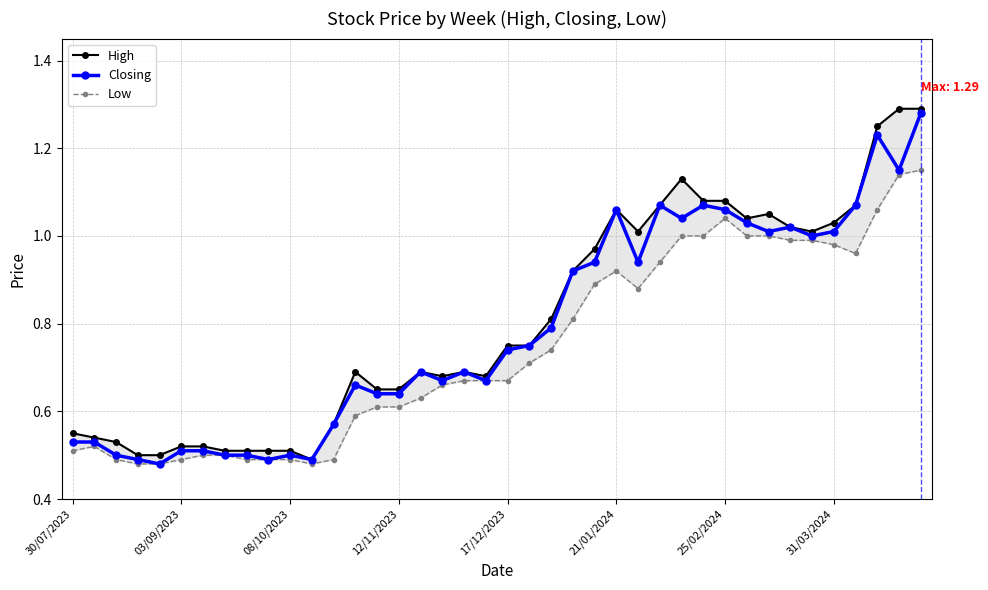

Where is the first local minimum for High?

11